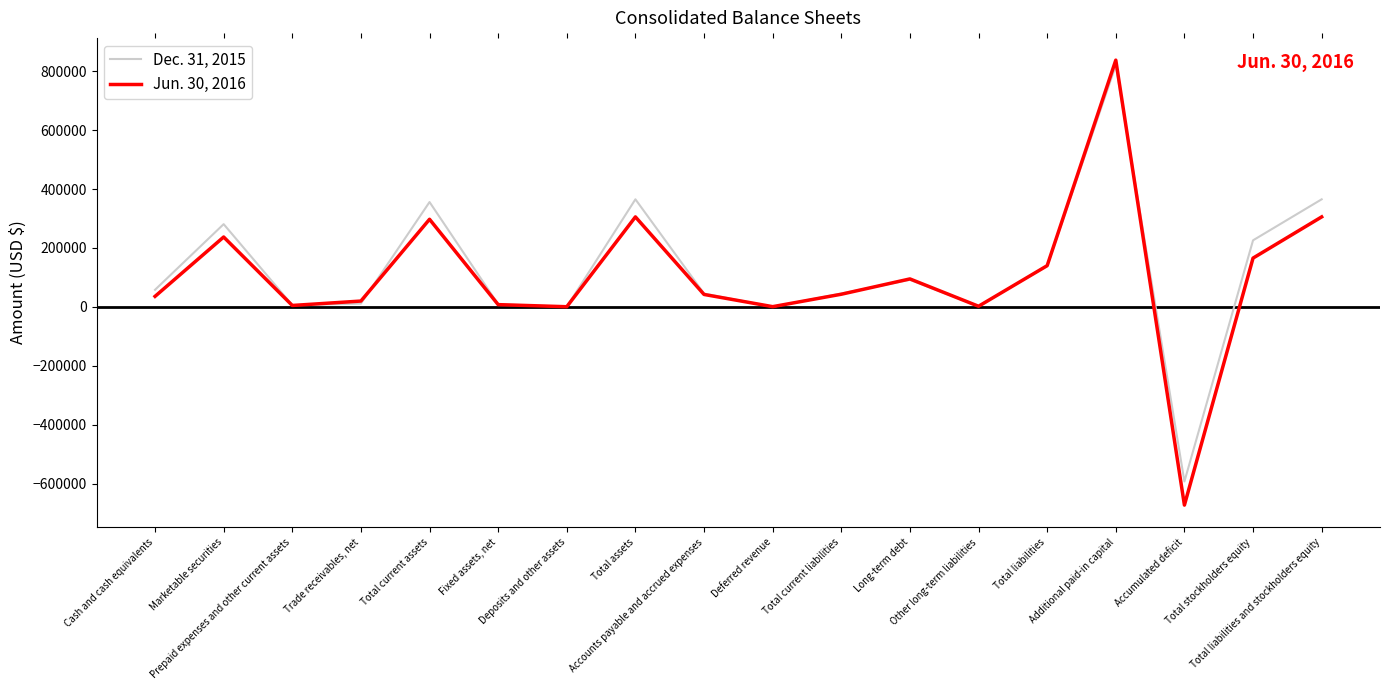

How many interior local valleys does the Jun. 30, 2016 series have?

5